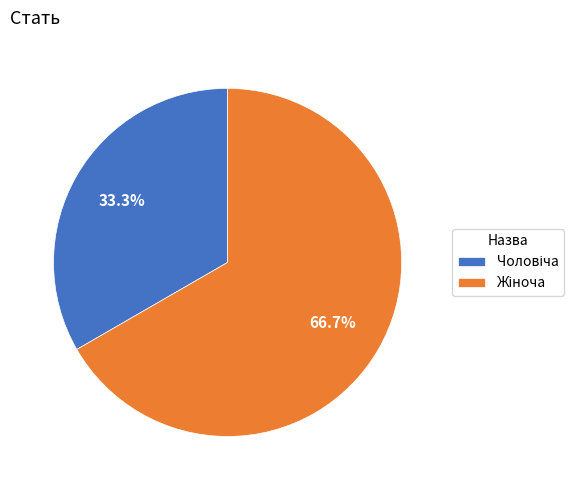

Does any single category account for the majority?

Yes